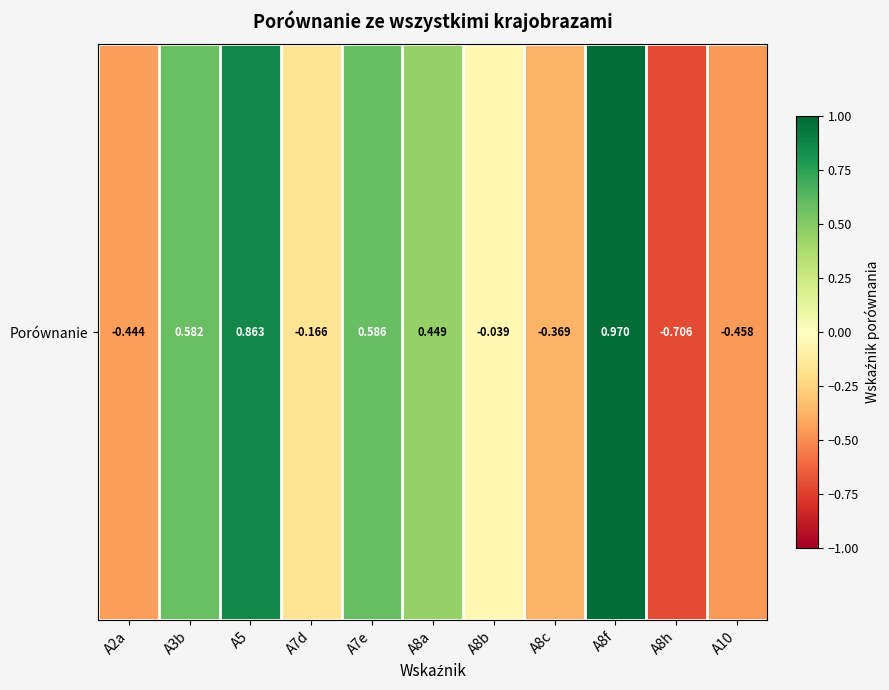

Reading left to right, what are all the values shown in this chart?

A2a=-0.4	A3b=0.6	A5=0.9	A7d=-0.2	A7e=0.6	A8a=0.4	A8b=-0.0	A8c=-0.4	A8f=1.0	A8h=-0.7	A10=-0.5